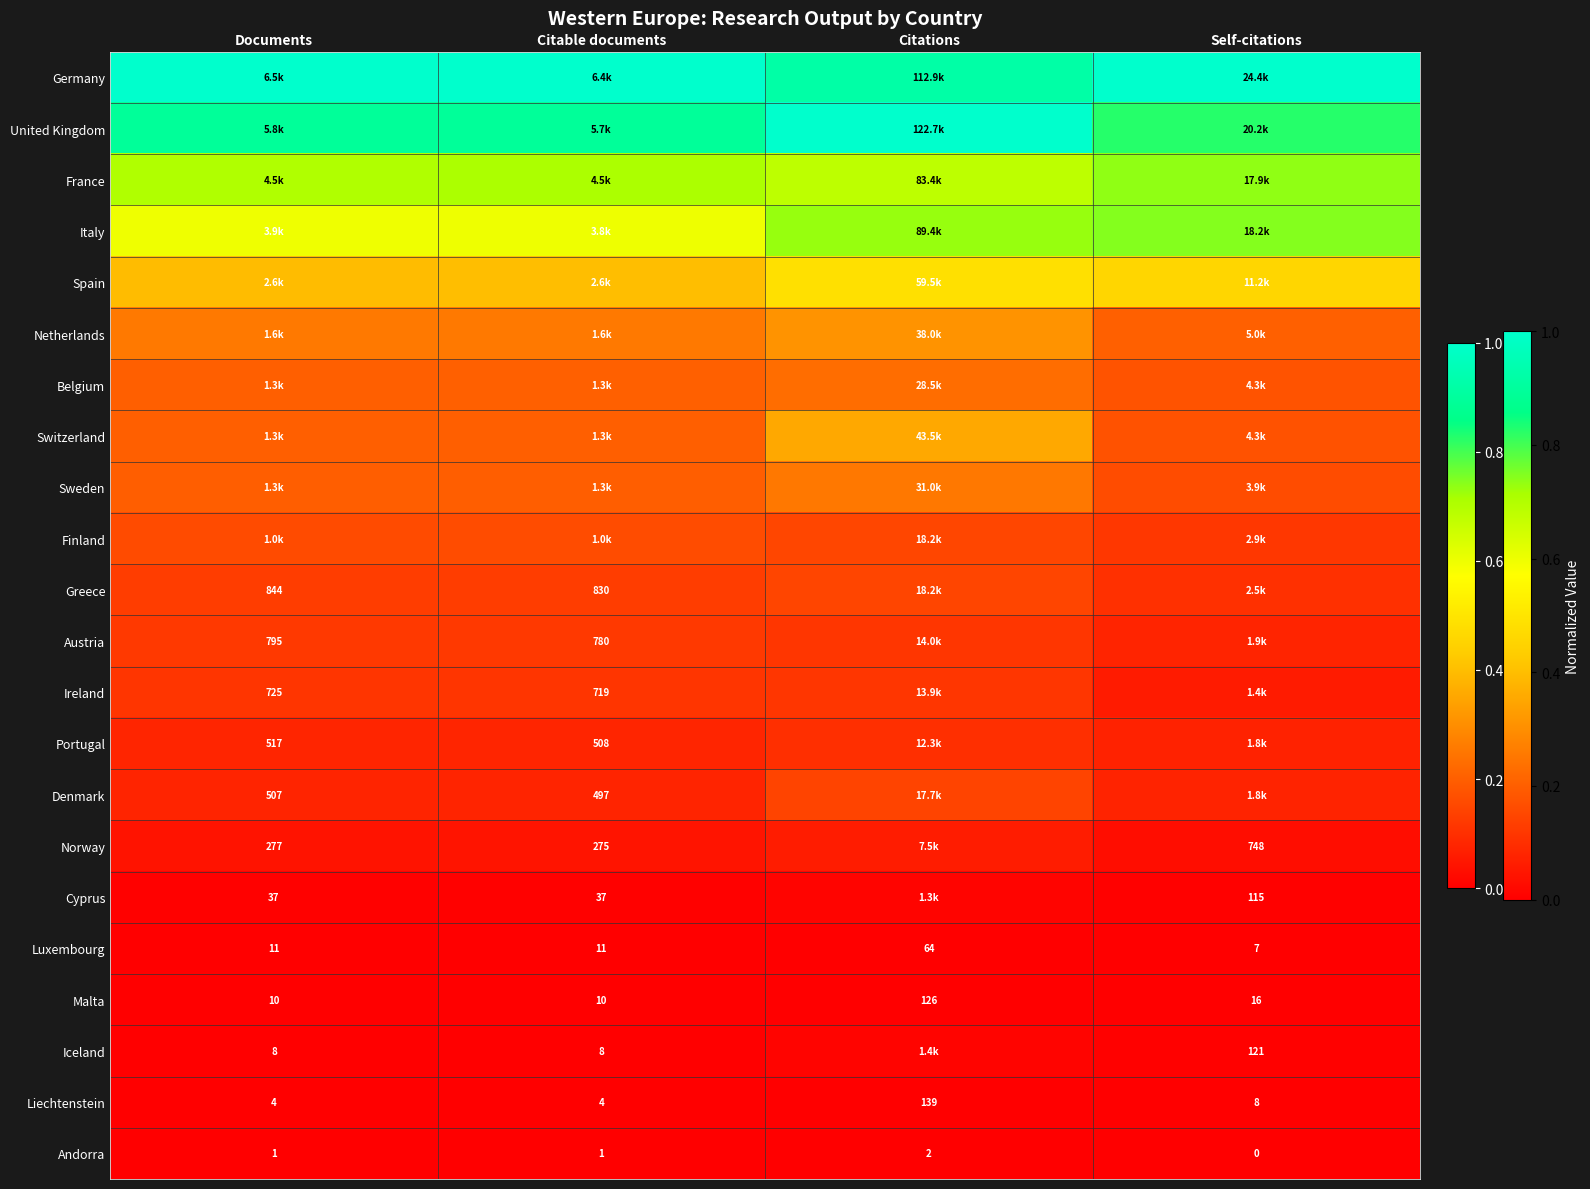

How many data points in Andorra are less than 1?

1